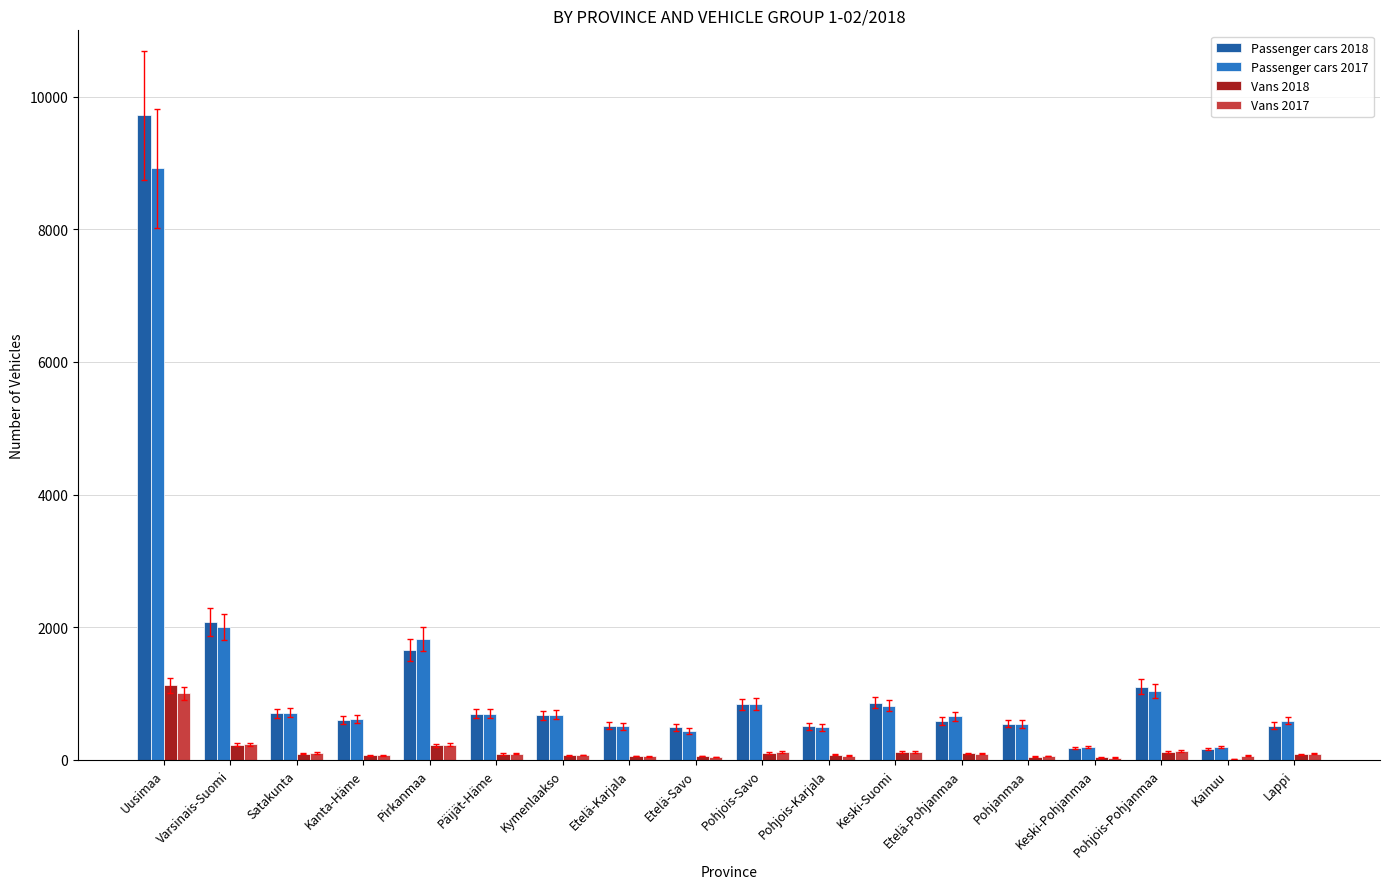

Between Varsinais-Suomi and Pohjois-Savo, which series saw the biggest shift?

Passenger cars 2018